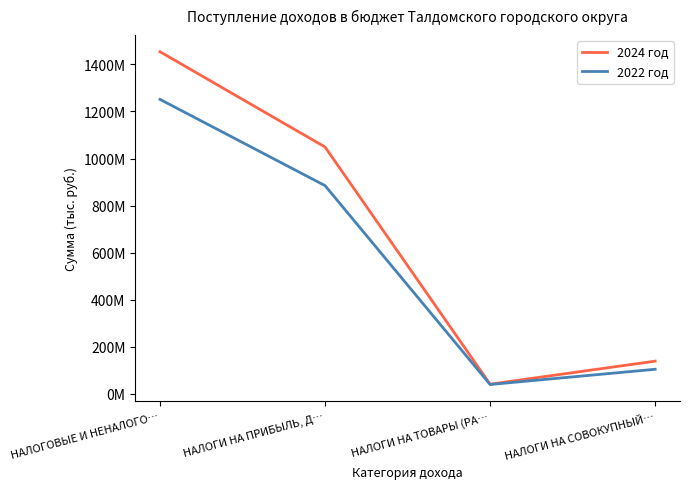

At which category does 2024 год reach its first local valley?

НАЛОГИ НА ТОВАРЫ (РА…